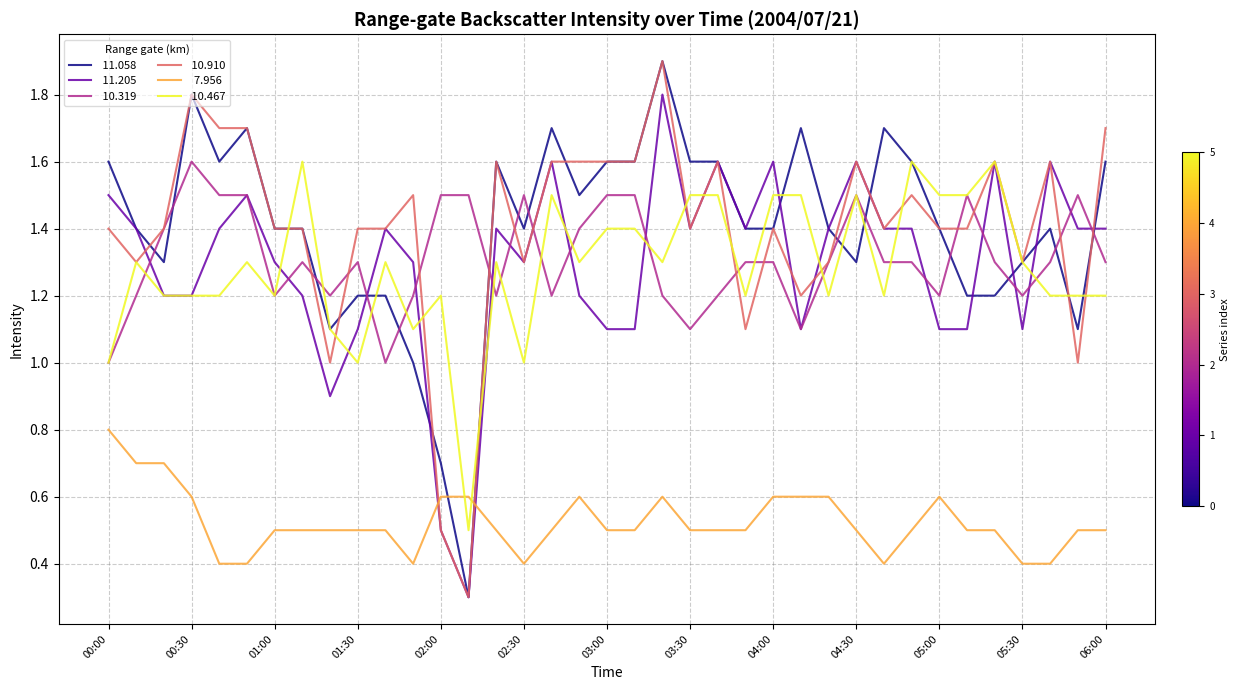

What is the smallest value displayed?

0.3